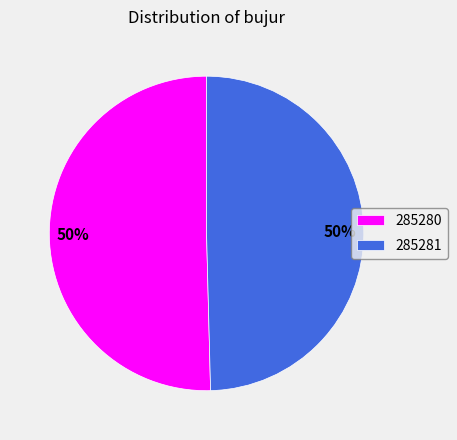

Which category accounts for the majority?

285280